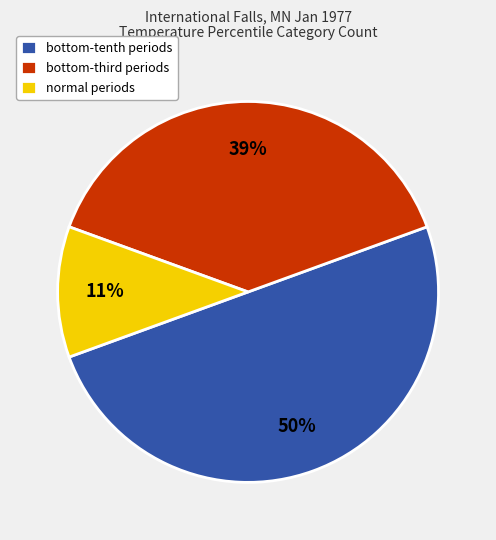

Rank the categories by value from highest to lowest.

bottom-tenth periods, bottom-third periods, normal periods